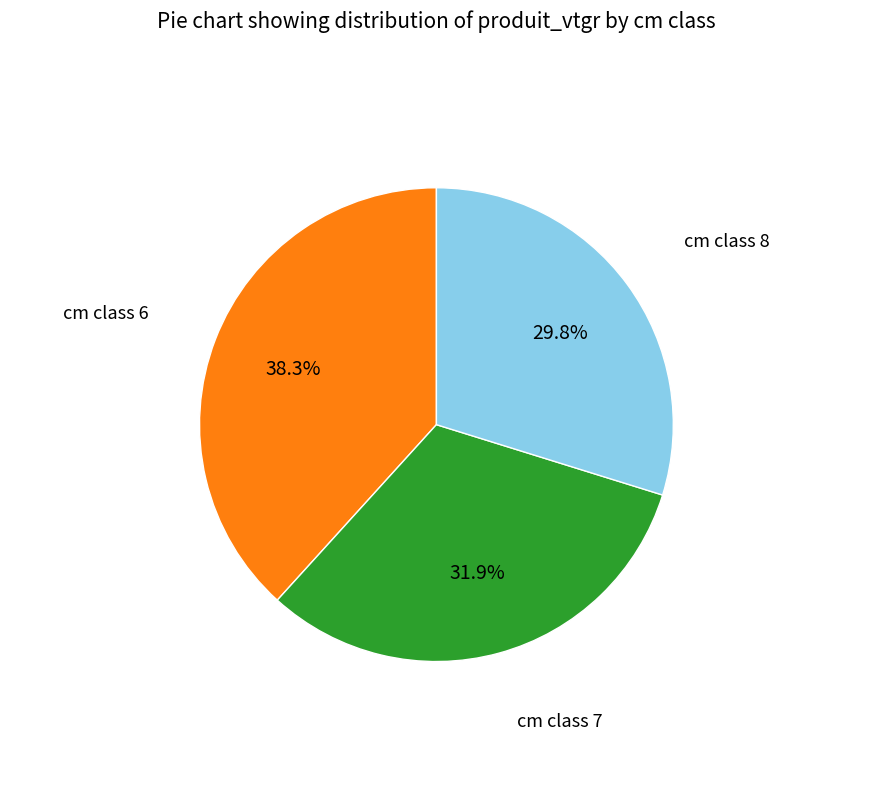

Is there a majority slice in this chart?

No